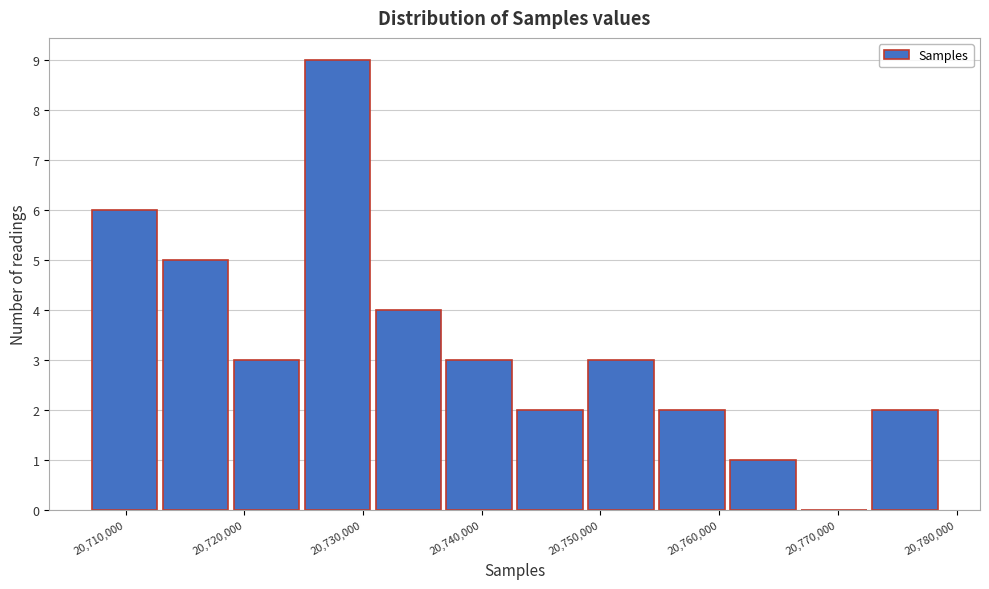

Reading left to right, list every bar in this chart as the range it spans on the x-axis followed by its height. Neither the bar edges nor the heights are printed on the chart, so give them approximately, as read against the axes.

20707000 to 20713000: 6
20713000 to 20719000: 5
20719000 to 20725000: 3
20725000 to 20731000: 9
20731000 to 20737000: 4
20737000 to 20743000: 3
20743000 to 20749000: 2
20749000 to 20755000: 3
20755000 to 20761000: 2
20761000 to 20767000: 1
20767000 to 20773000: 0
20773000 to 20779000: 2